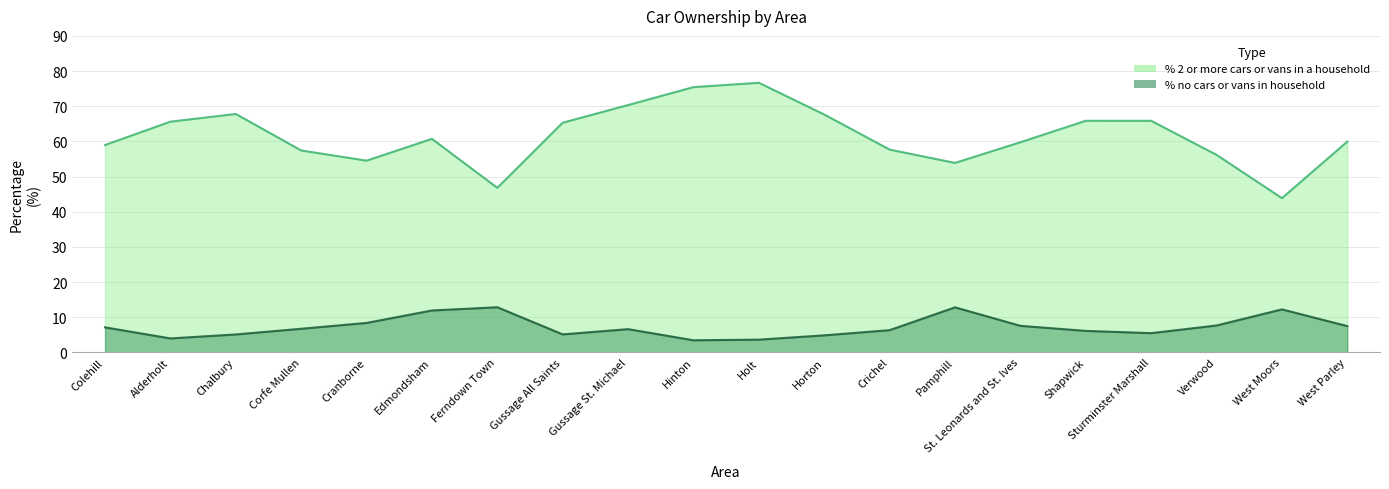

In % no cars or vans in household, how many points are lower than both neighbors (excluding endpoints)?

4